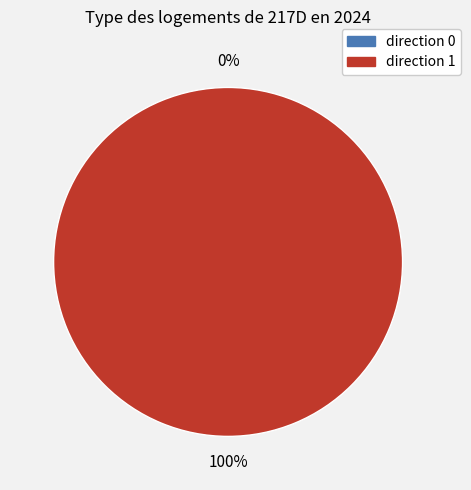

How many segments does this pie chart have?

2